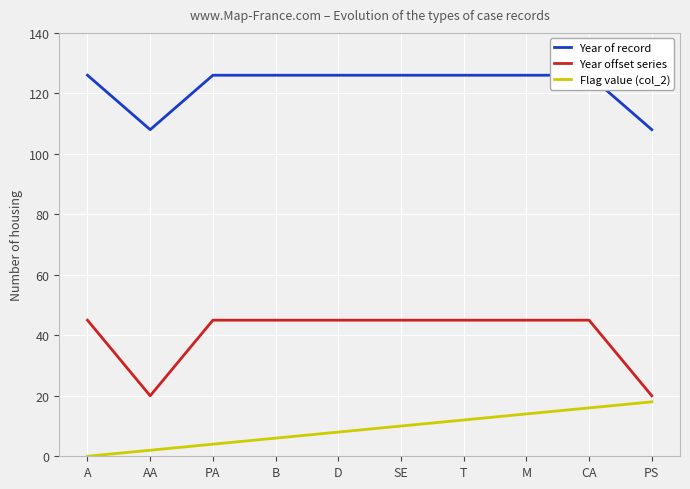

The value of Year offset series at AA is 12. True or false?

False